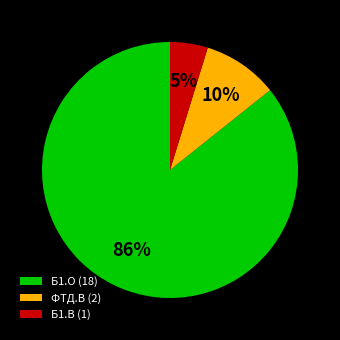

Which slice is the largest?

Б1.О